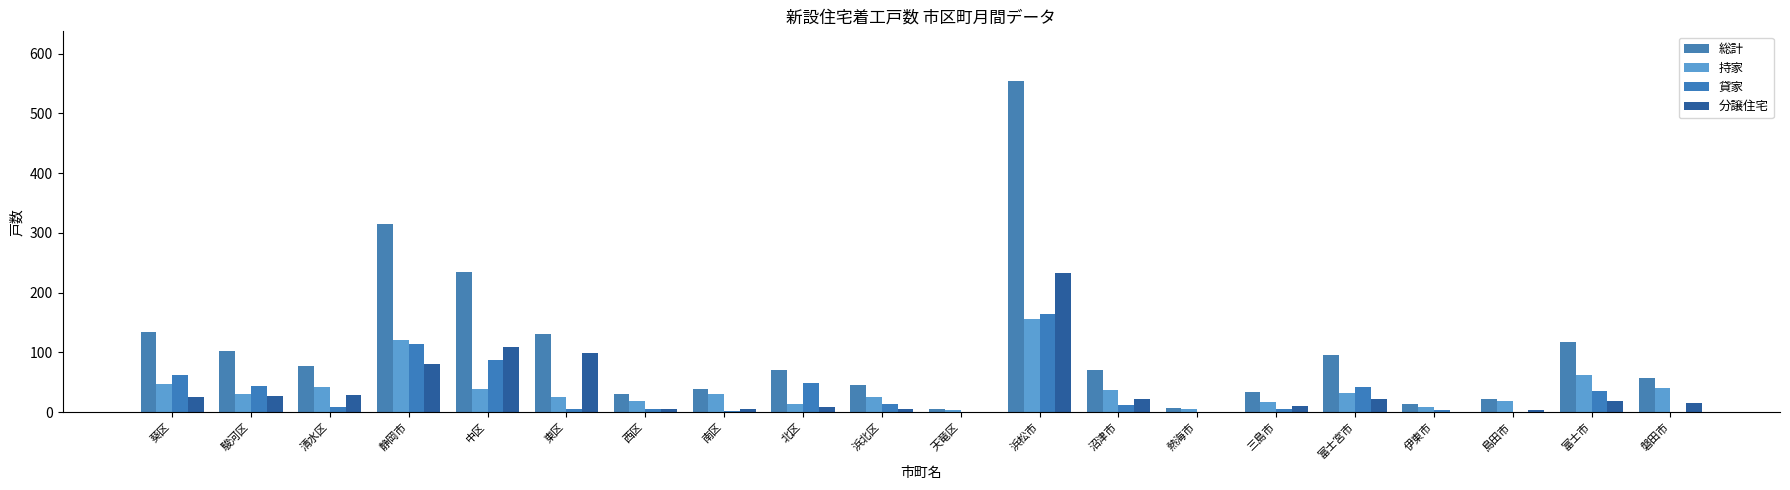

Rank the categories by 分譲住宅 value from highest to lowest.

浜松市, 中区, 東区, 静岡市, 清水区, 駿河区, 葵区, 沼津市, 富士宮市, 富士市, 磐田市, 三島市, 北区, 西区, 南区, 浜北区, 島田市, 天竜区, 伊東市, 熱海市